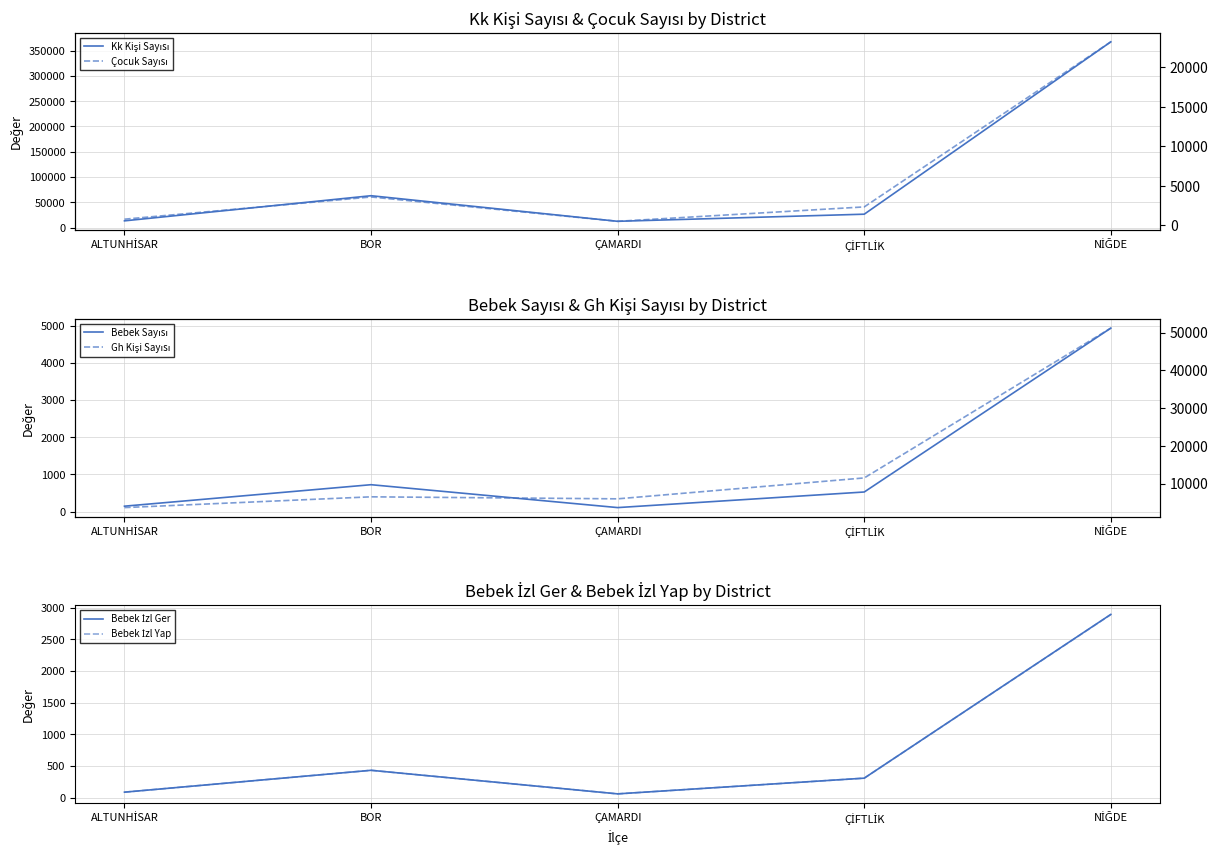

List the labels in order of Gh Kişi Sayısı value, largest first.

NİĞDE, ÇİFTLİK, BOR, ÇAMARDI, ALTUNHİSAR